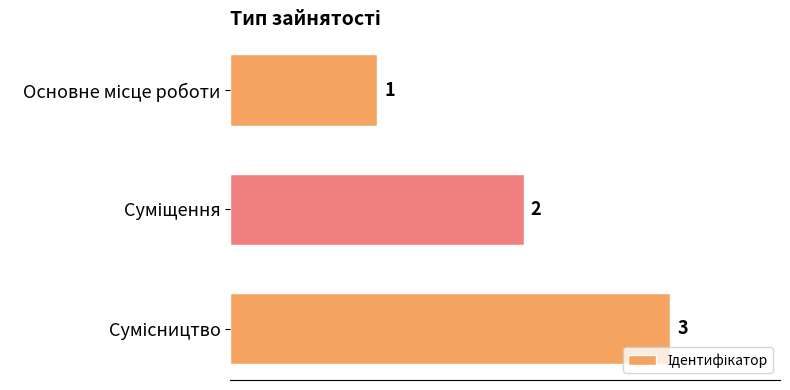

What is the sum of all values?

6